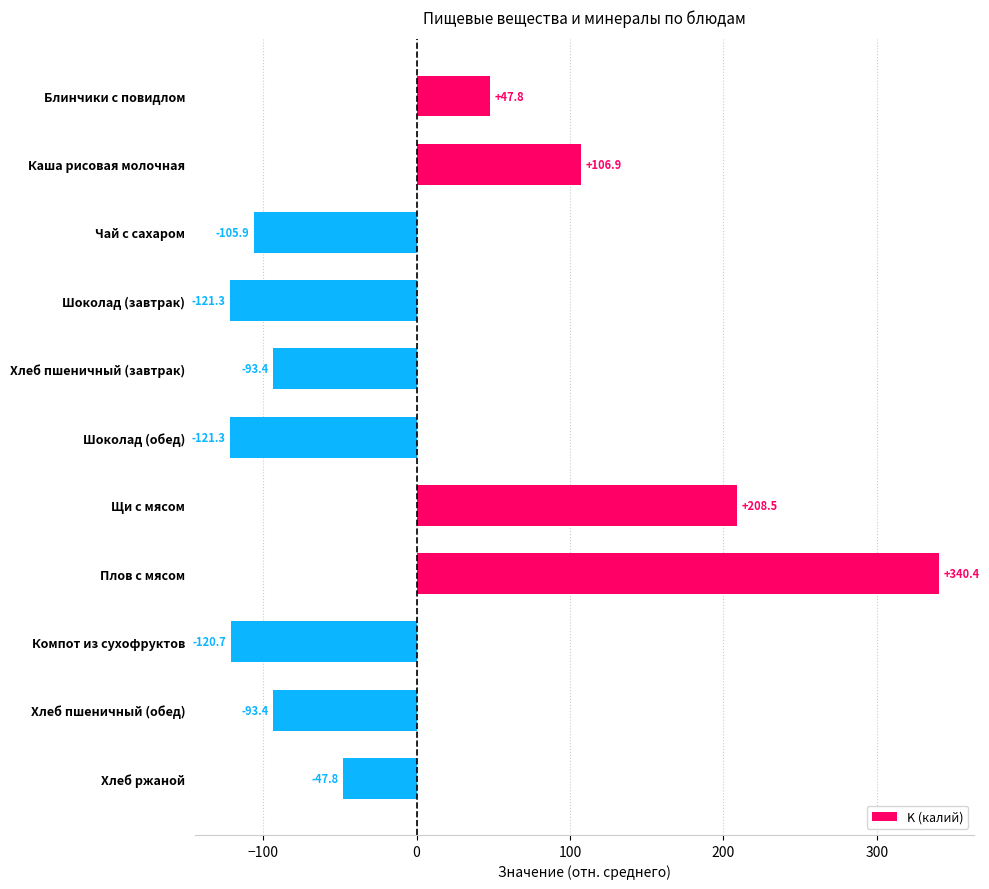

The chart shows a value of 84.3 at Плов с мясом. True or false?

False